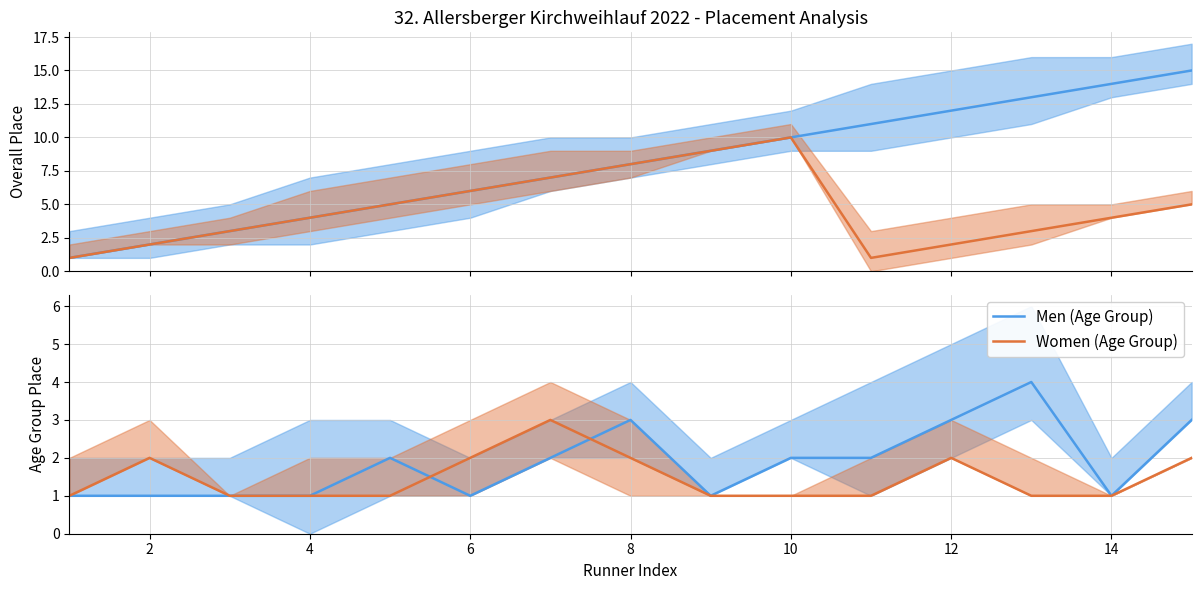

What is the sum of all Women (Age Group) values?

22